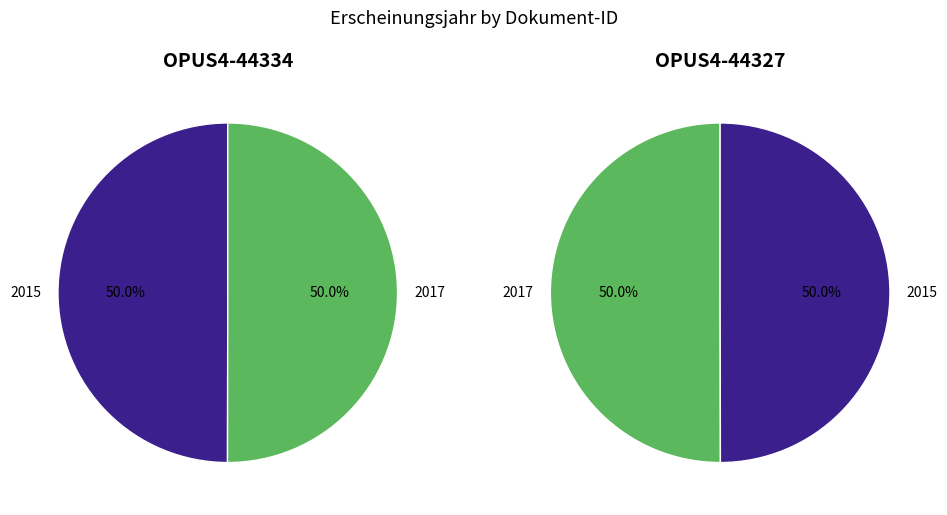

Count the number of slices in the pie.

2